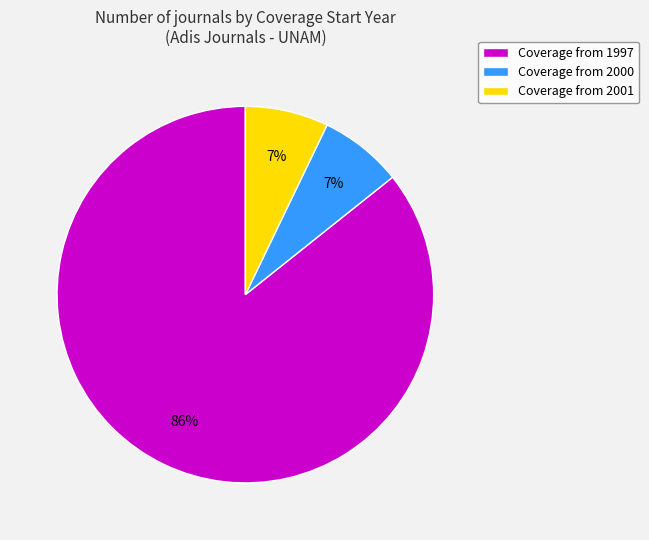

Combined, do Coverage from 2000 and Coverage from 2001 account for over 50%?

No